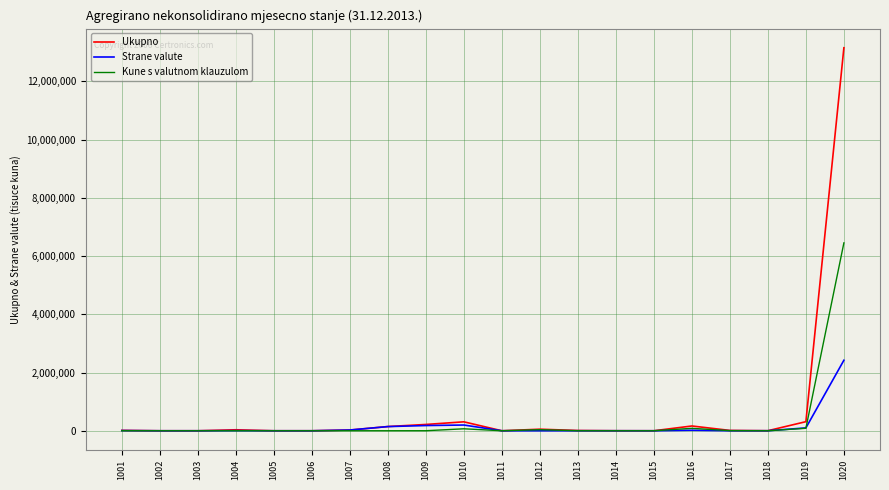

What is the sum of the Strane valute values at 1007 and 1013?

25433